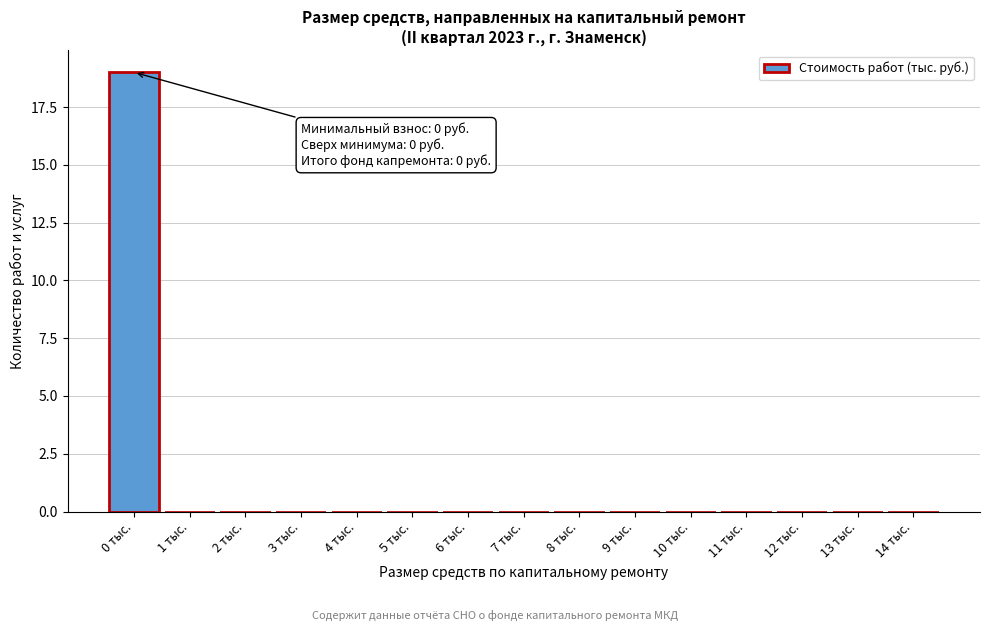

Over which range of the x-axis is the bar tallest?

-0.5 to 0.5